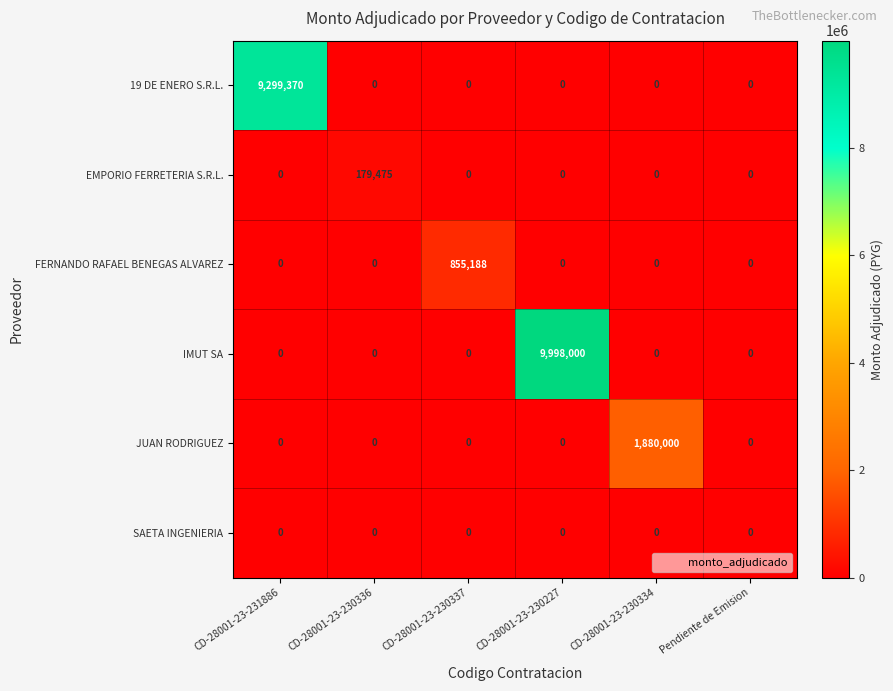

Which category has the highest value in the 19 DE ENERO S.R.L. series?

CD-28001-23-231886